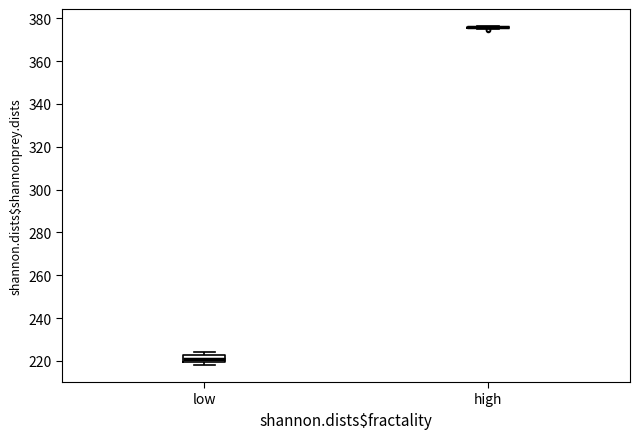

Which box is the tallest, from its lower edge to its upper edge?

low